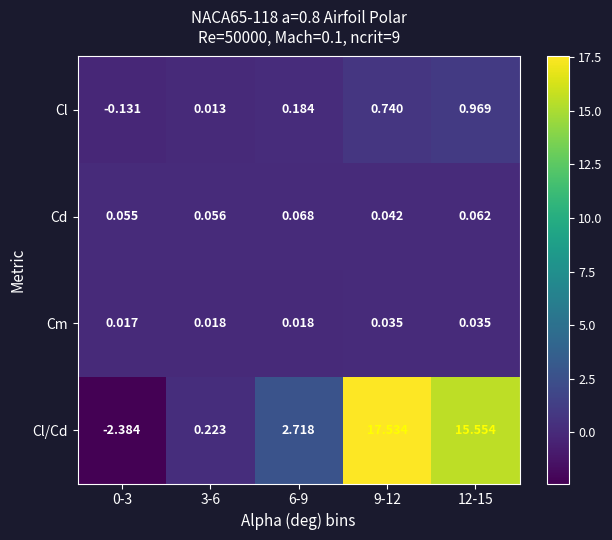

List the series in order of their peak value, highest first.

Cl/Cd, Cl, Cd, Cm